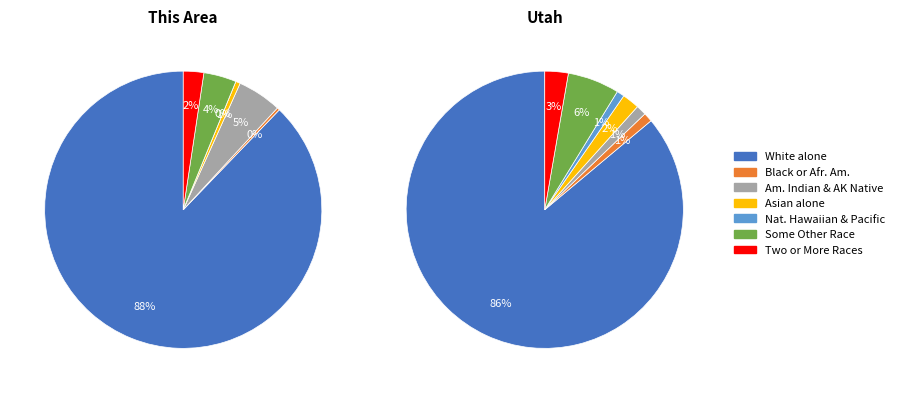

True or false: Native Hawaiian and Other Pacific accounts for 1% of the total.

False